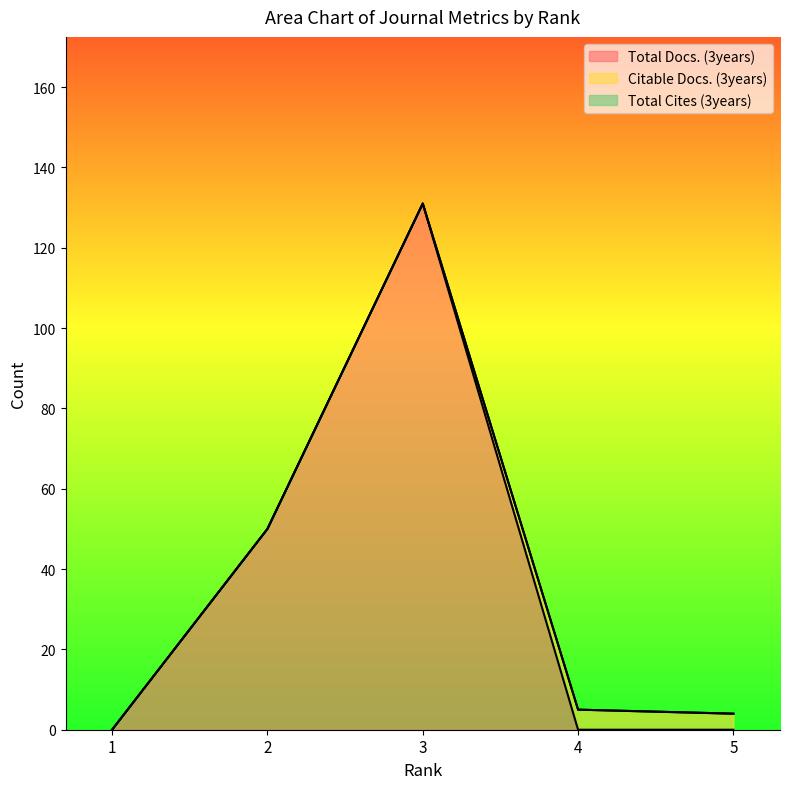

Which category has the lowest value in the Total Docs. (3years) series?

1